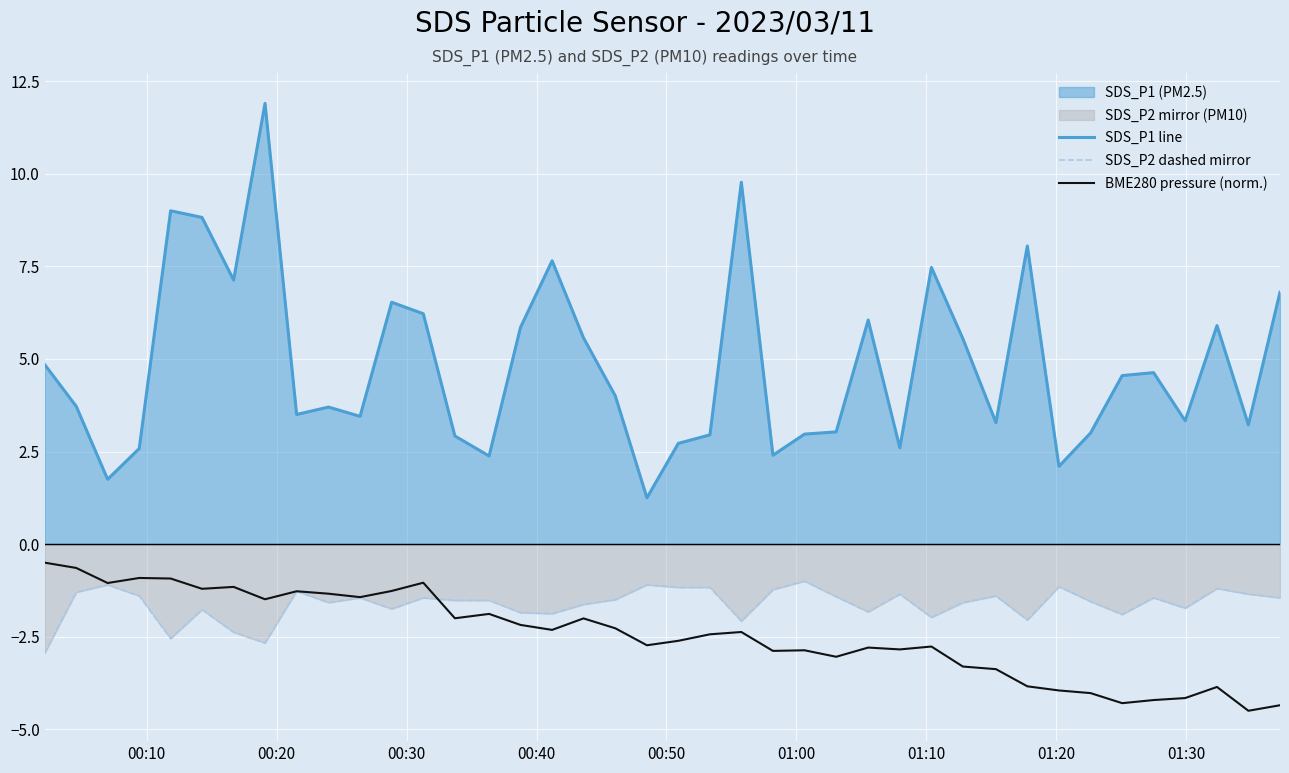

Reading left to right, what are all the values shown in this chart?

SDS_P1 line: 4.8	3.7	1.8	2.6	9.0	8.8	7.1	11.9	3.5	3.7	3.5	6.5	6.2	2.9	2.4	5.8	7.7	5.6	4.0	1.2	2.7	3.0	9.8	2.4	3.0	3.0	6.0	2.6	7.5	5.5	3.3	8.1	2.1	3.0	4.5	4.6	3.3	5.9	3.2	6.8
SDS_P2 dashed mirror: -3.0	-1.3	-1.1	-1.4	-2.5	-1.8	-2.4	-2.7	-1.3	-1.6	-1.4	-1.8	-1.4	-1.5	-1.5	-1.9	-1.9	-1.6	-1.5	-1.1	-1.2	-1.2	-2.1	-1.2	-1.0	-1.4	-1.8	-1.4	-2.0	-1.6	-1.4	-2.0	-1.1	-1.6	-1.9	-1.4	-1.7	-1.2	-1.4	-1.4
BME280 pressure (norm.): -0.5	-0.6	-1.1	-0.9	-0.9	-1.2	-1.2	-1.5	-1.3	-1.3	-1.4	-1.3	-1.0	-2.0	-1.9	-2.2	-2.3	-2.0	-2.3	-2.7	-2.6	-2.4	-2.4	-2.9	-2.9	-3.0	-2.8	-2.8	-2.8	-3.3	-3.4	-3.8	-4.0	-4.0	-4.3	-4.2	-4.2	-3.9	-4.5	-4.4